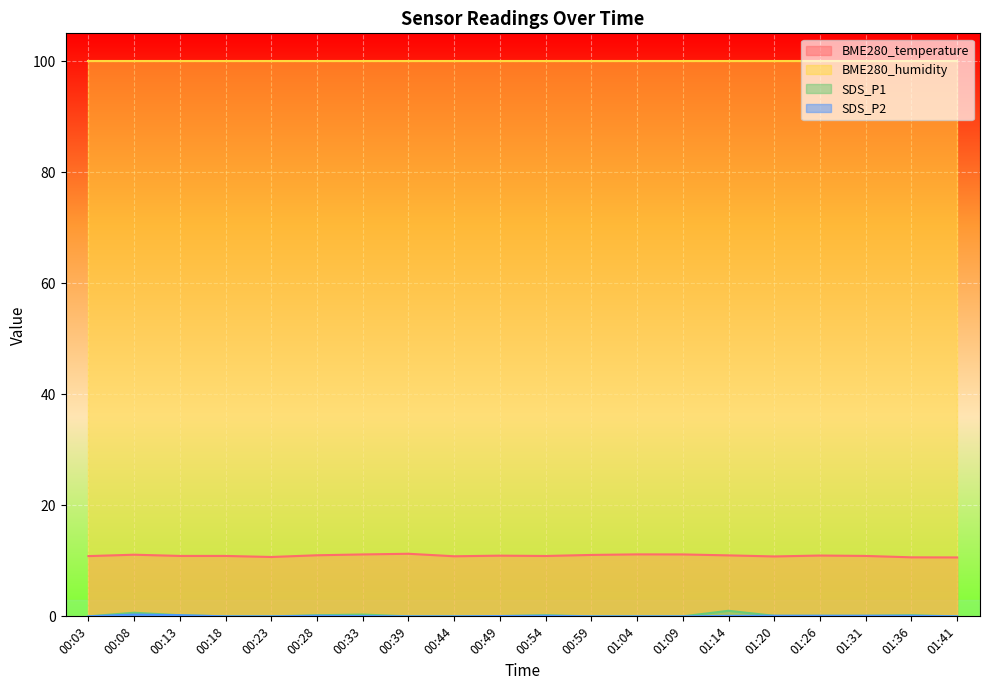

Which has a higher value, 00:39 or 00:03?

00:39